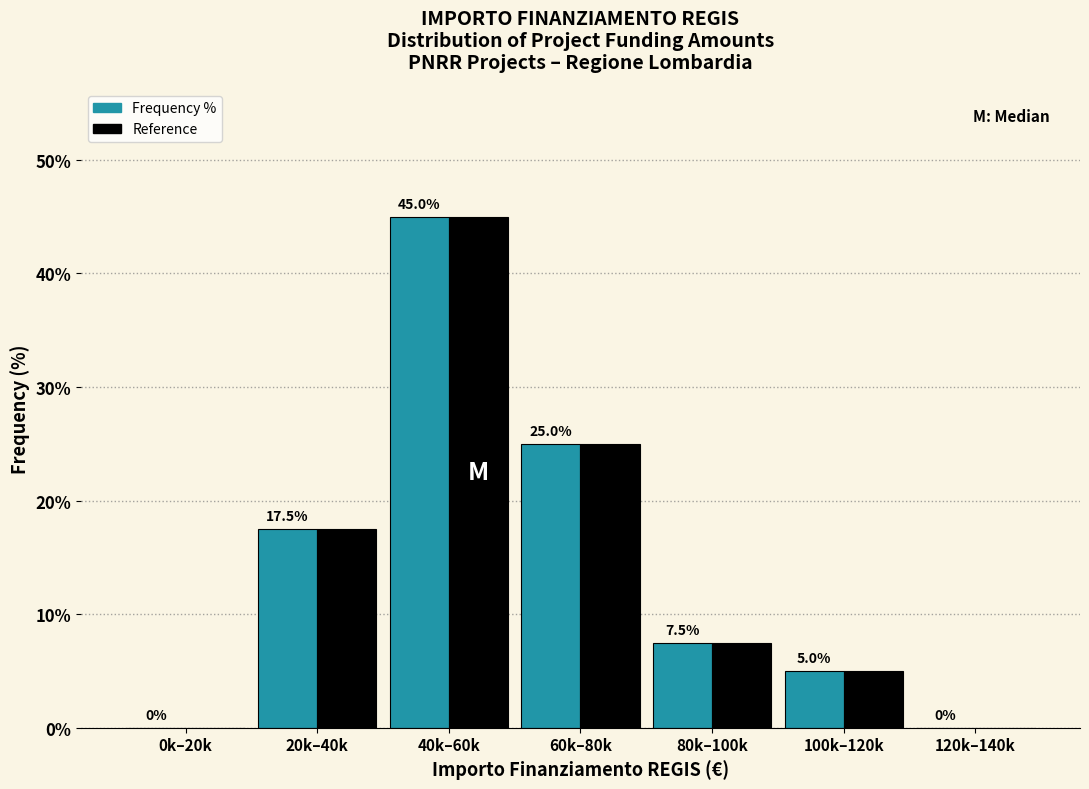

Reading left to right, what are all the values shown in this chart?

Frequency %: 0k–20k=0.0	20k–40k=17.5	40k–60k=45.0	60k–80k=25.0	80k–100k=7.5	100k–120k=5.0	120k–140k=0.0
Reference: 0k–20k=0.0	20k–40k=17.5	40k–60k=45.0	60k–80k=25.0	80k–100k=7.5	100k–120k=5.0	120k–140k=0.0